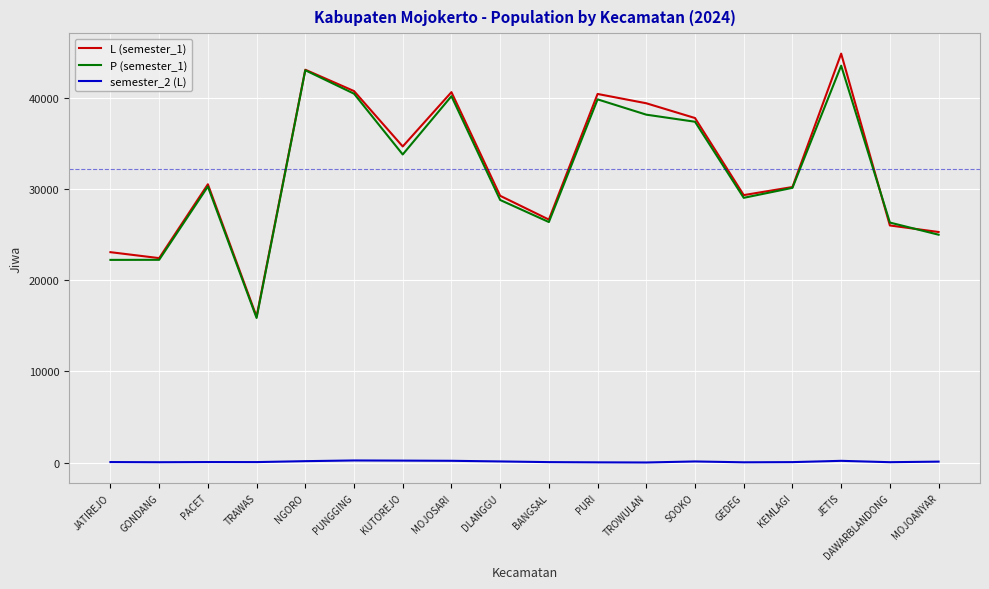

Rank the series at TROWULAN from lowest to highest value.

semester_2 (L), P (semester_1), L (semester_1)